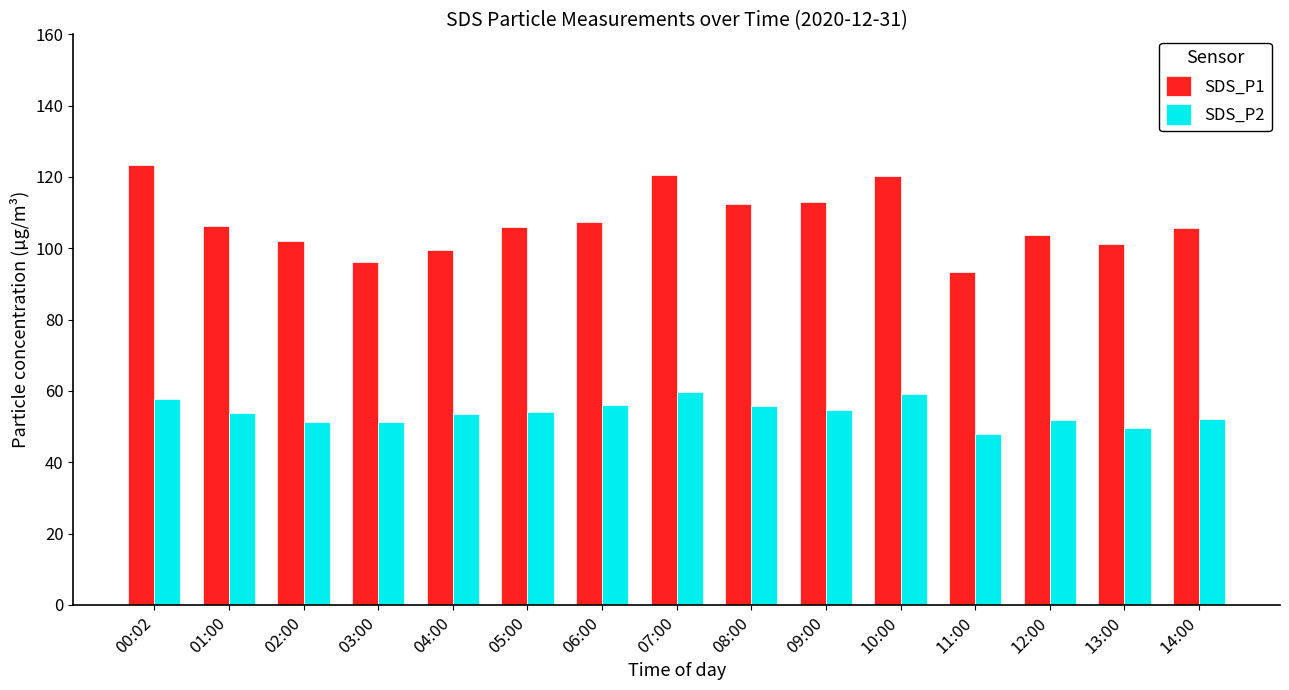

What is the sum of all SDS_P1 values?

1610.8